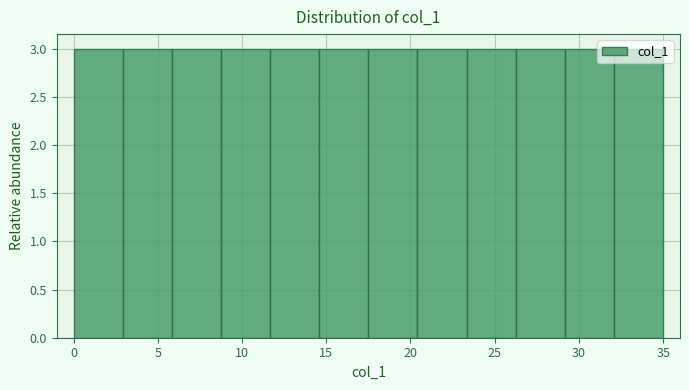

Reading left to right, transcribe this chart: for each bar, give the range it covers on the x-axis and its height. Neither the bar edges nor the heights are printed on the chart, so give them approximately, as read against the axes.

0.0 to 3.0: 3
3.0 to 6.0: 3
6.0 to 9.0: 3
9.0 to 11.5: 3
11.5 to 14.5: 3
14.5 to 17.5: 3
17.5 to 20.5: 3
20.5 to 23.5: 3
23.5 to 26.5: 3
26.5 to 29.0: 3
29.0 to 32.0: 3
32.0 to 35.0: 3